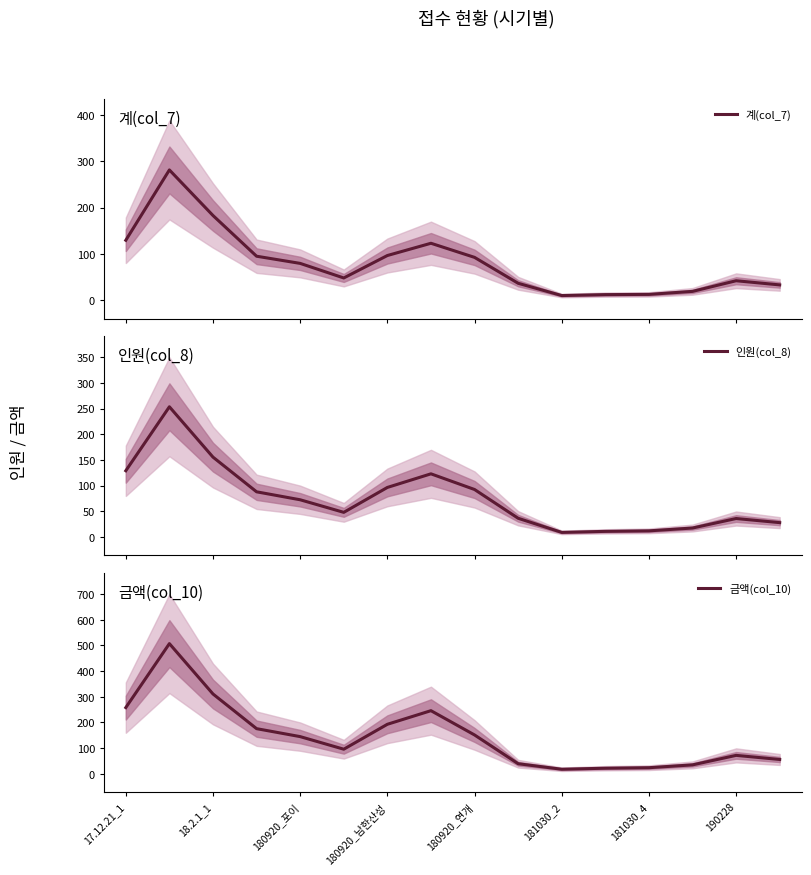

At how many categories does at least one series exceed 114?

8